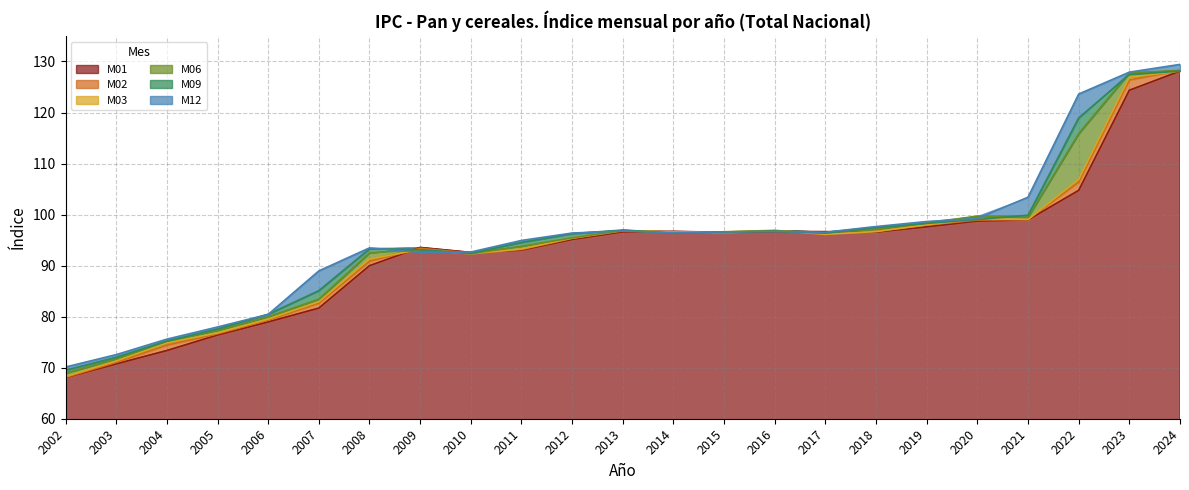

List the labels in order of M02 value, smallest first.

2002, 2003, 2004, 2005, 2006, 2007, 2008, 2010, 2011, 2009, 2012, 2017, 2015, 2014, 2018, 2013, 2016, 2019, 2020, 2021, 2022, 2023, 2024